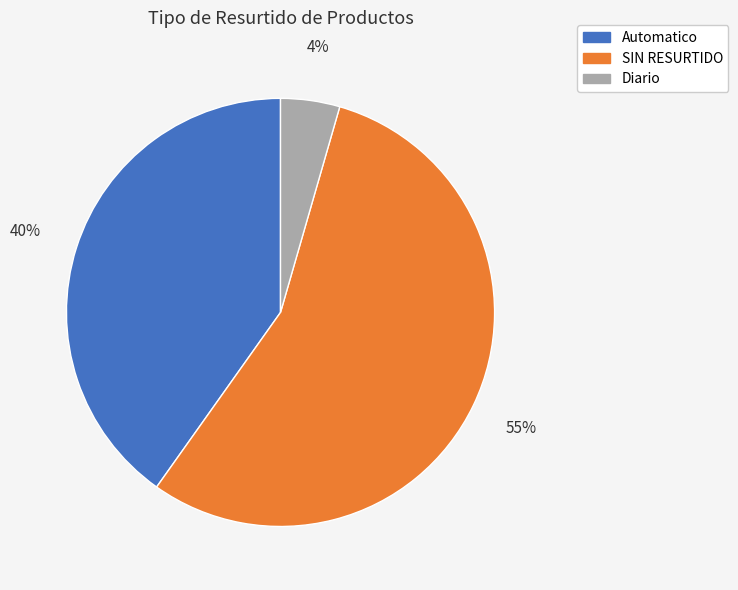

To the nearest percent, what percentage of the pie is Automatico?

40%